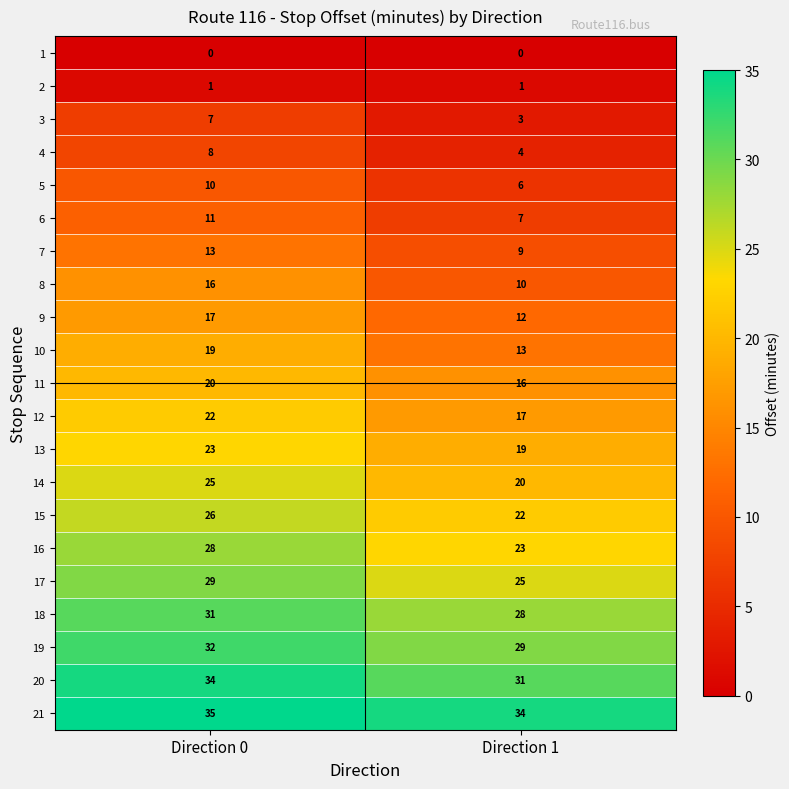

Read the 20 value at Direction 1.

31